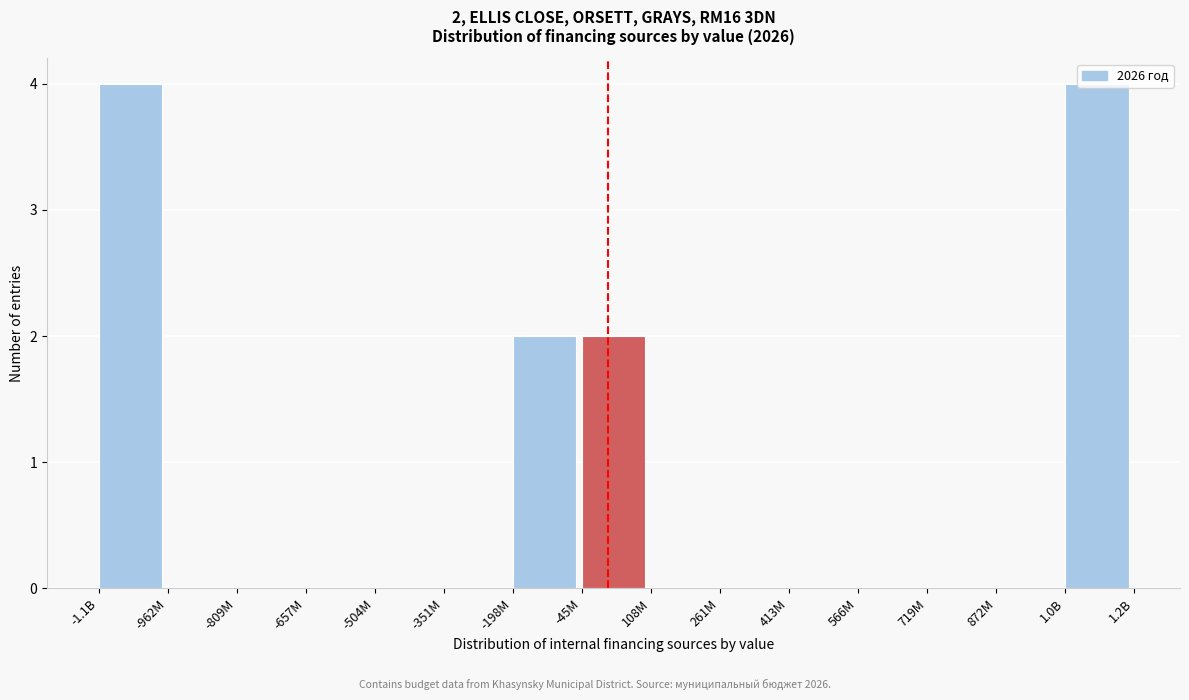

What is the change in value from -504M to -198M?

+2